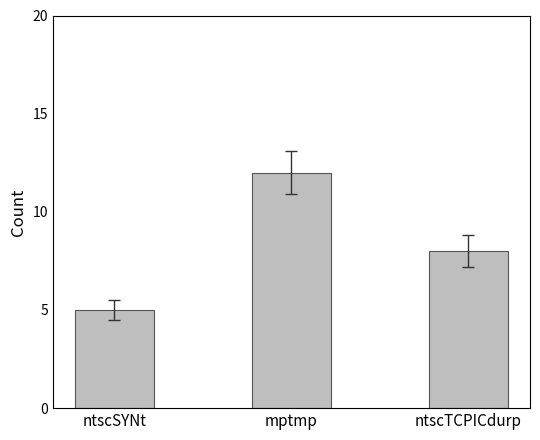

What is the sum of all values?

25